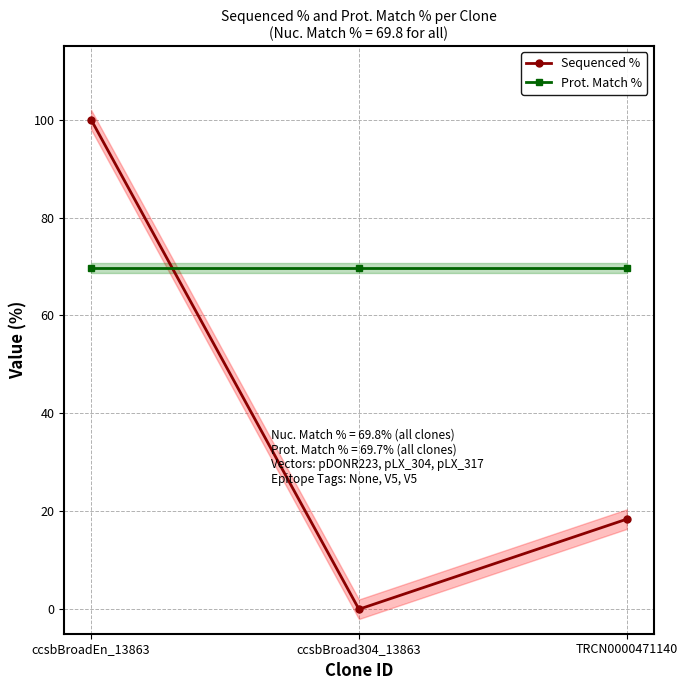

Which has a higher value, ccsbBroad304_13863 or ccsbBroadEn_13863?

ccsbBroadEn_13863